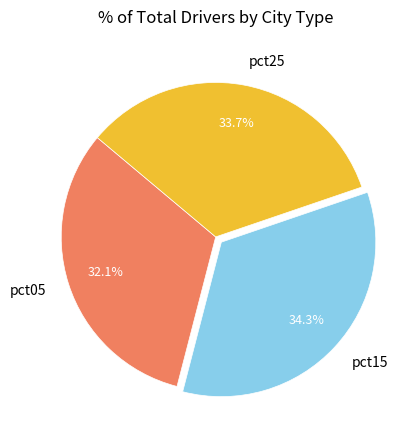

Which slice is the largest?

pct15